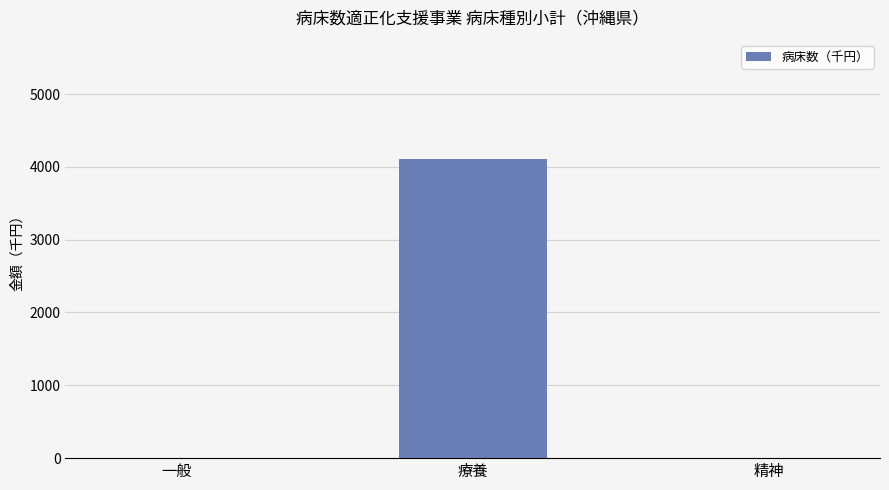

Reading right to left, transcribe all the data shown in this chart.

精神=0	療養=4104	一般=0